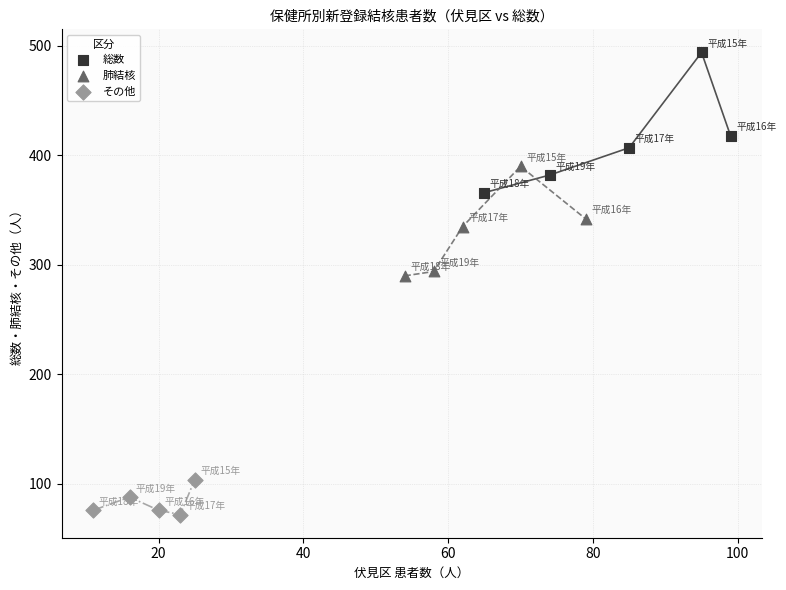

Which series reaches the maximum Y coordinate?

総数